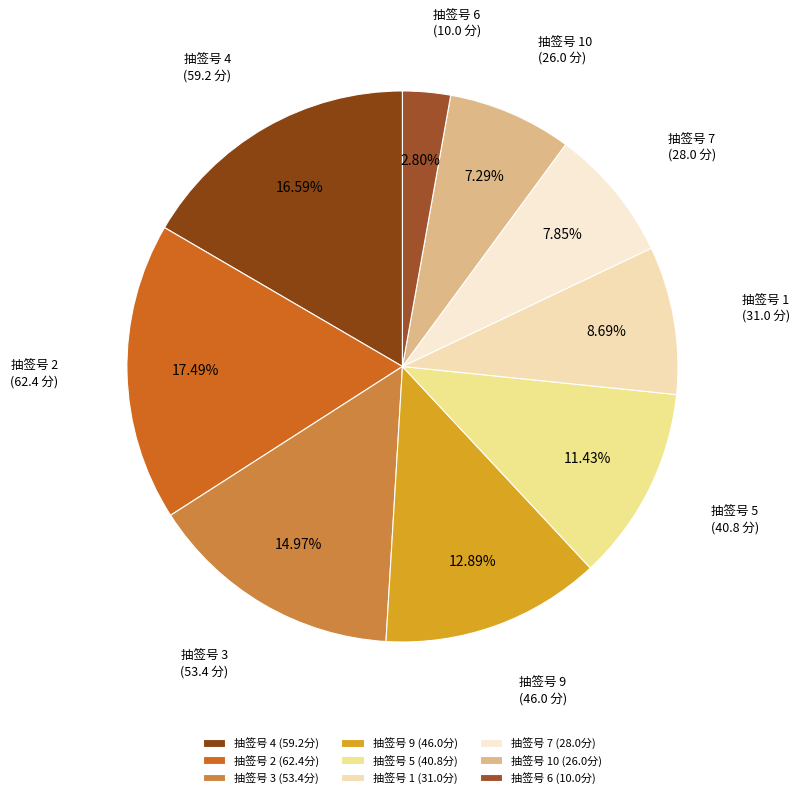

How many slices are in this pie chart?

9